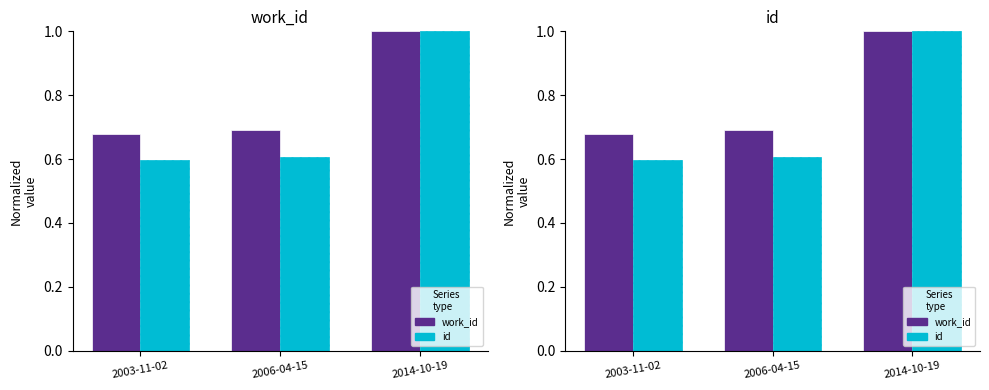

How many id values are between 0 and 1?

3